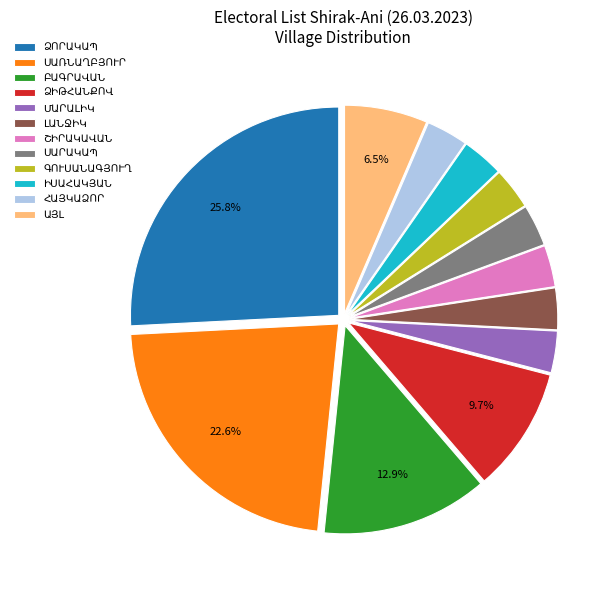

Does any single category account for the majority?

No